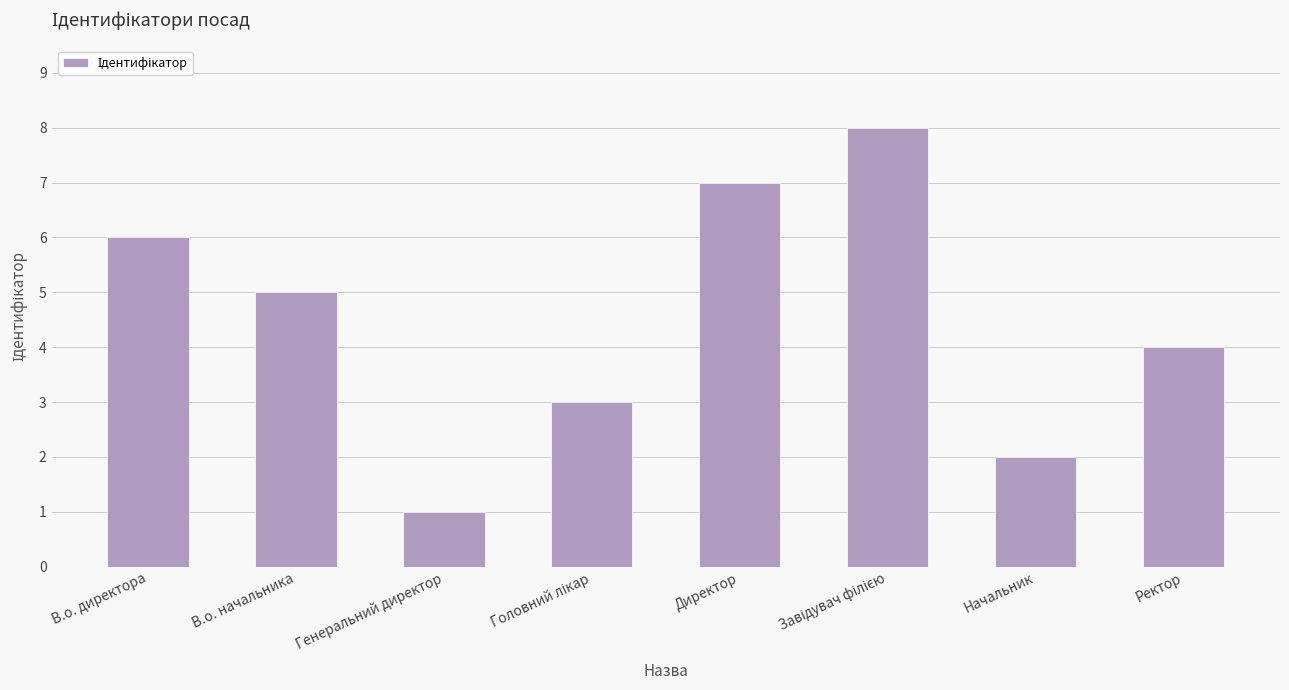

What is the difference between the second highest and second lowest values?

5